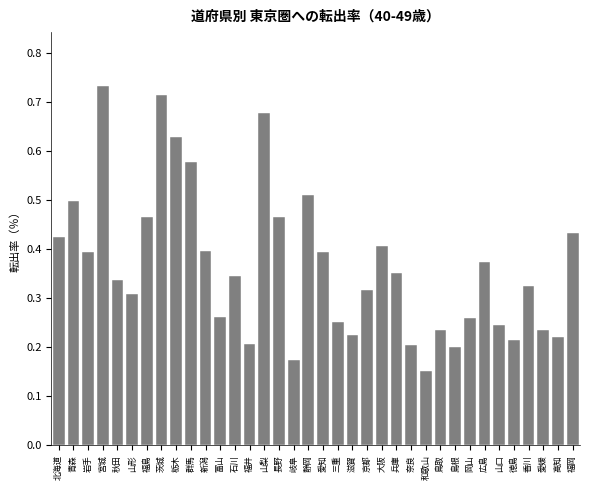

The chart shows a value of 0.2 at 福岡. True or false?

False